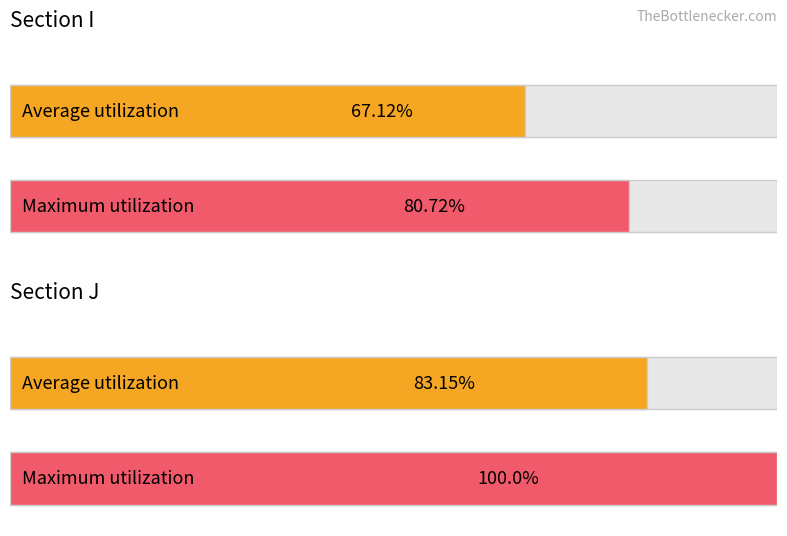

Which has a higher value, I or I?

I